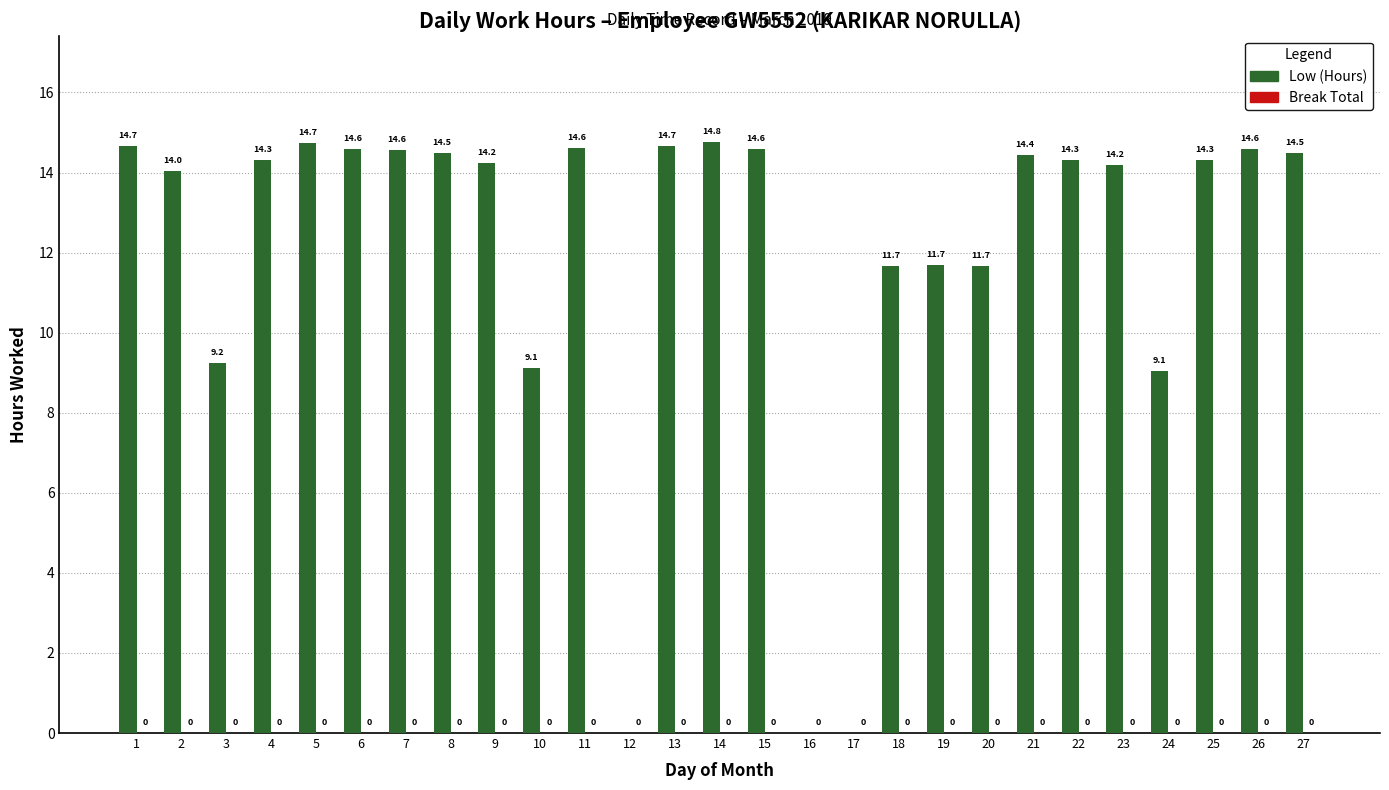

Between 2 and 7, which is larger?

7